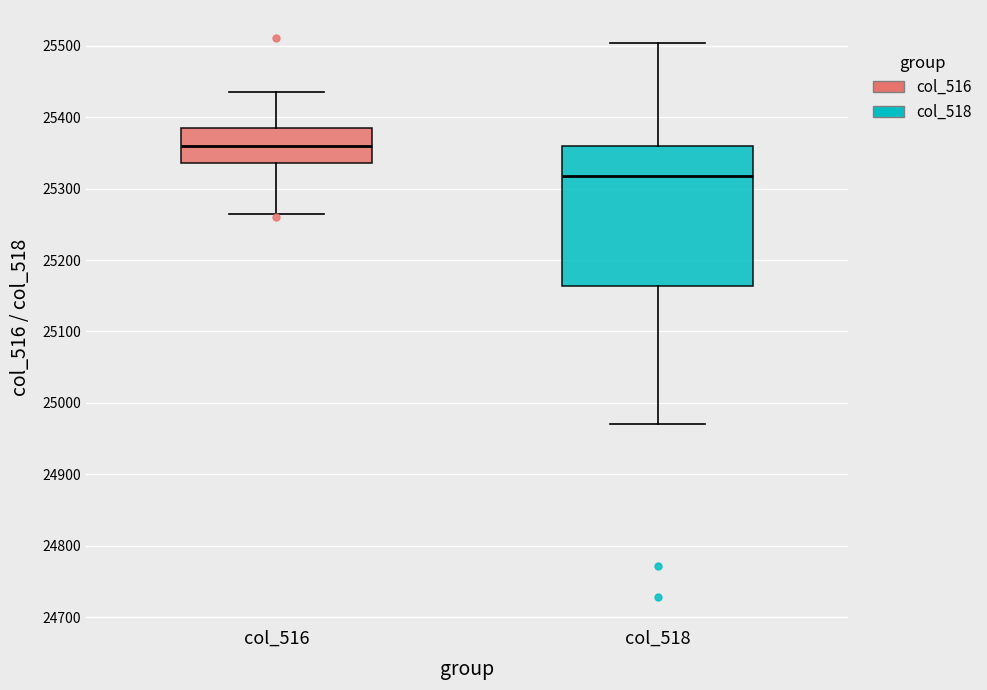

Comparing the boxes themselves (not the whiskers), which one is the tallest?

col_518